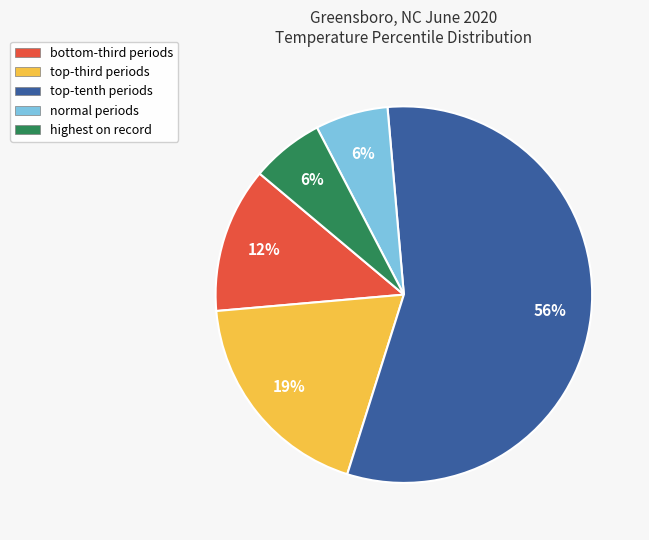

How many slices are in this pie chart?

5